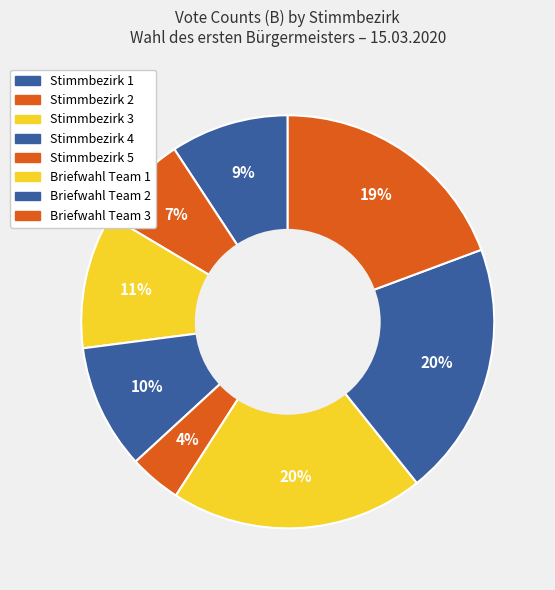

Is there any slice that represents more than half of the pie?

No